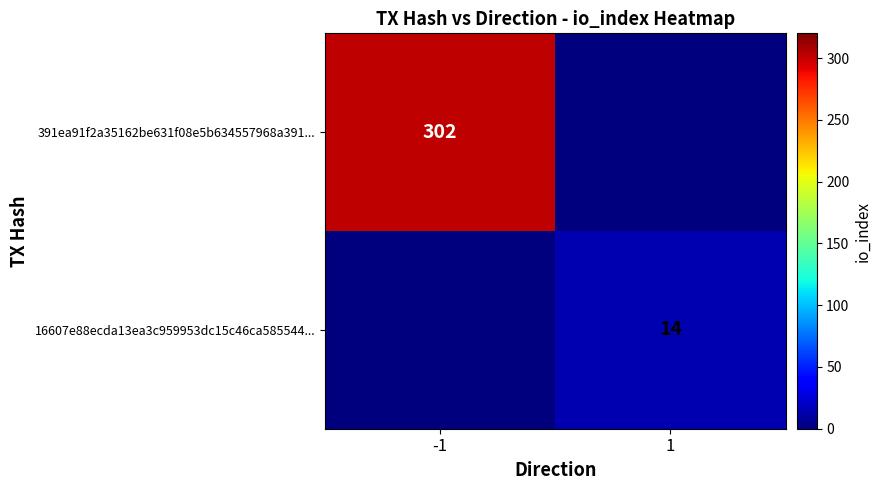

How many positive values does the 16607e88ecda13ea3c959953dc15c46ca585544... series have?

1